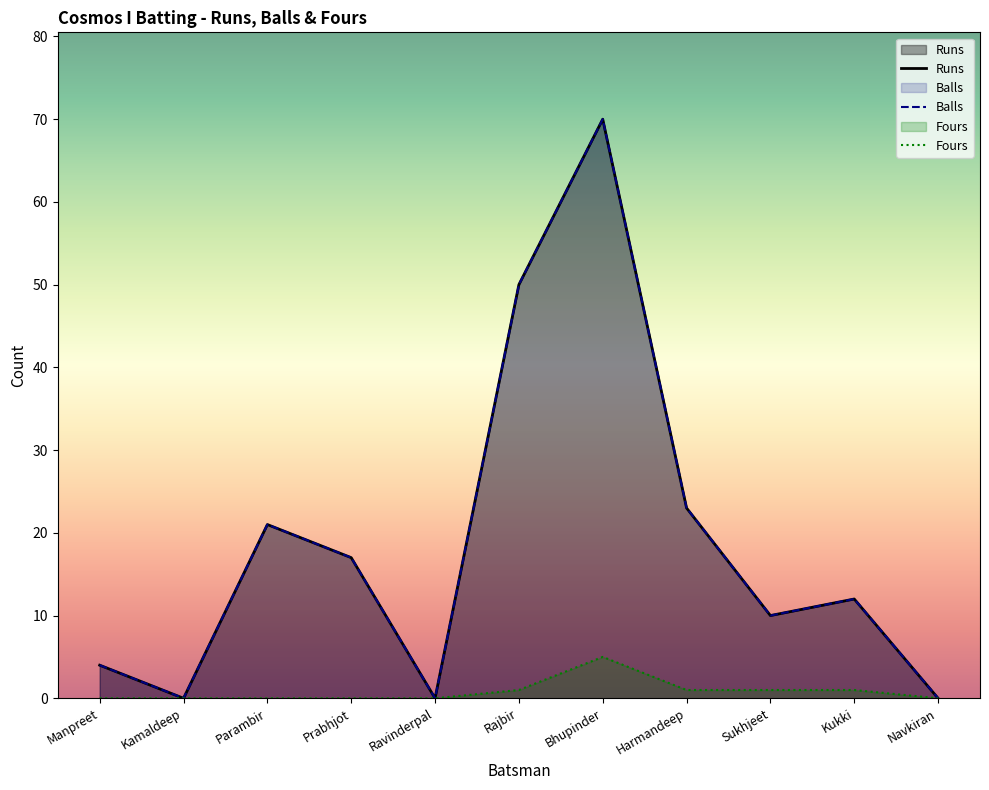

True or false: Fours and Runs intersect in this chart.

False